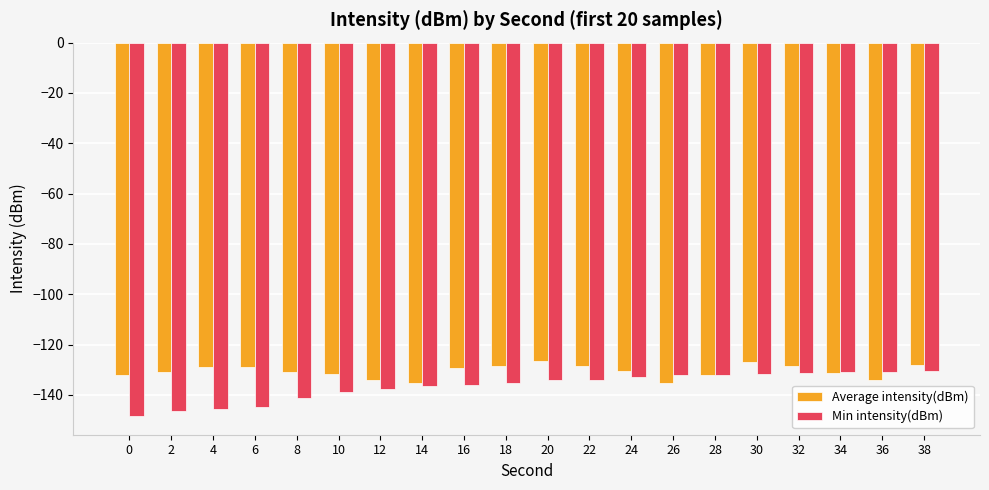

The value of Average intensity(dBm) at 8 is -130.7. True or false?

True